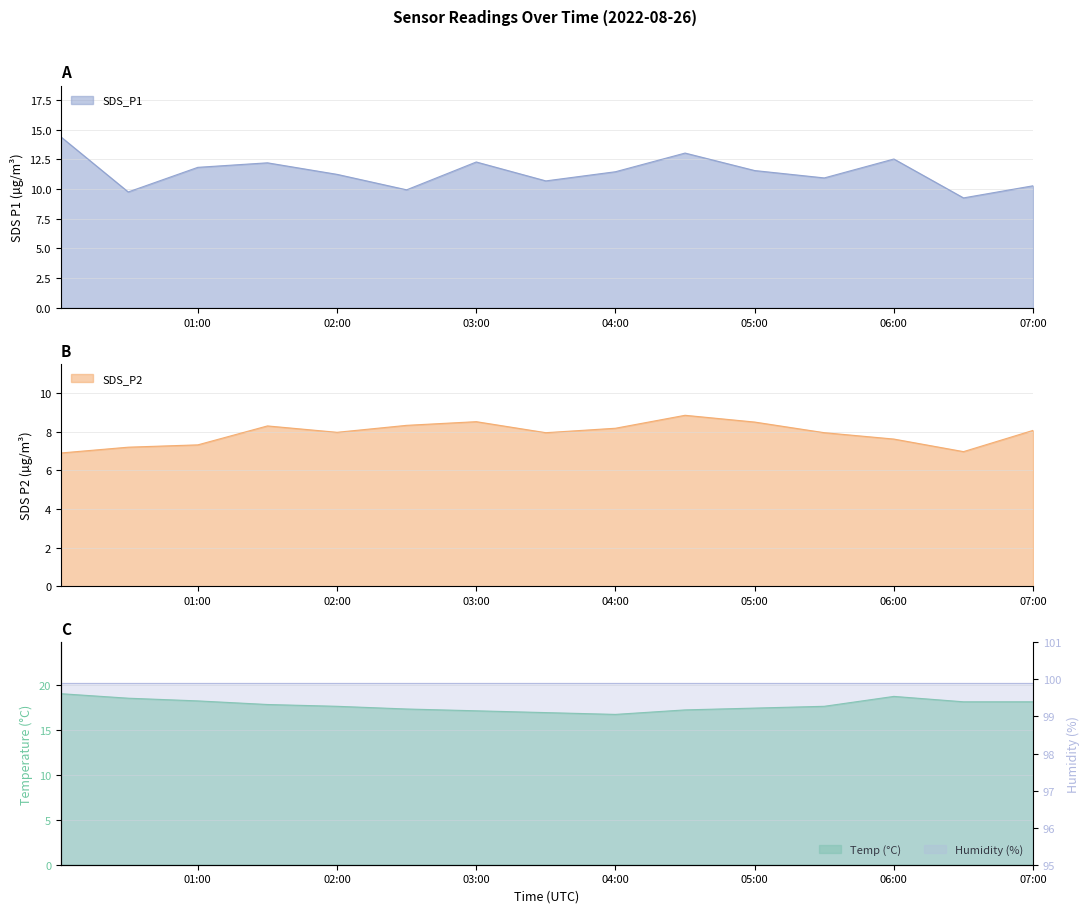

At which category does SDS_P1 reach its first local peak?

2022/08/26 01:30